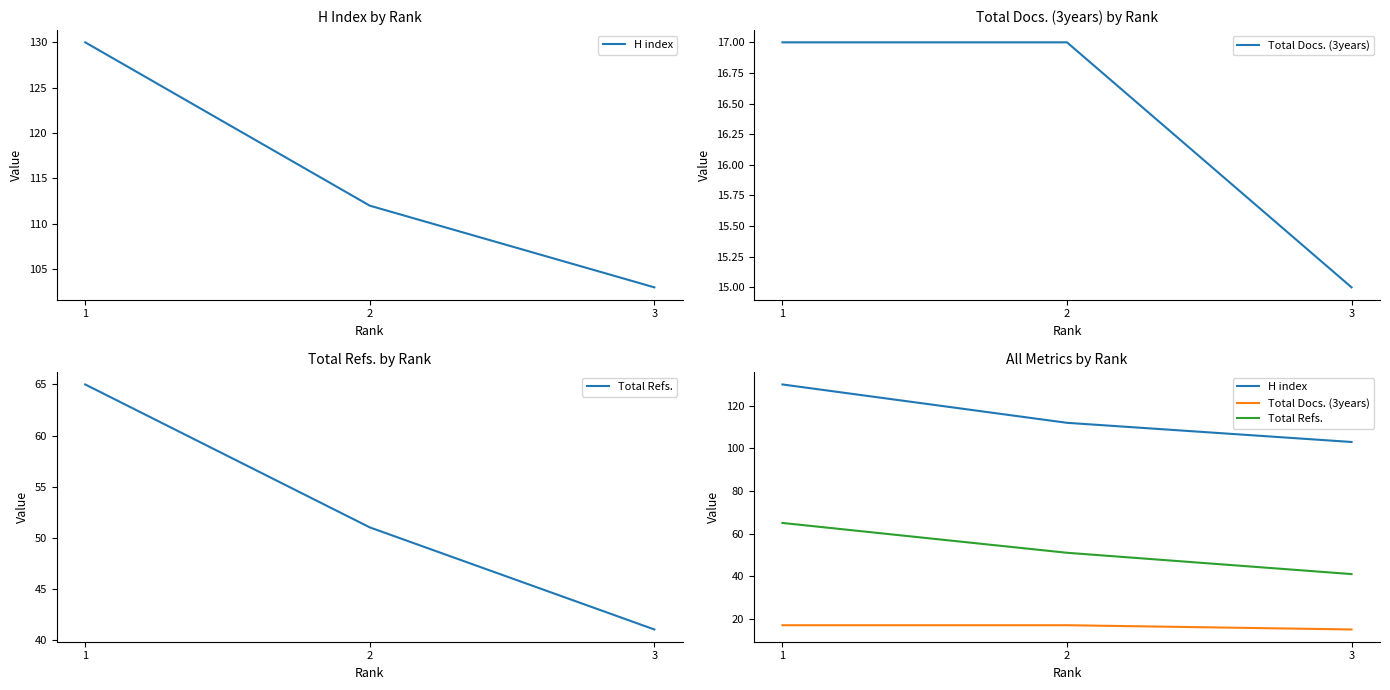

Which category has the highest value in the Total Docs. (3years) series?

1